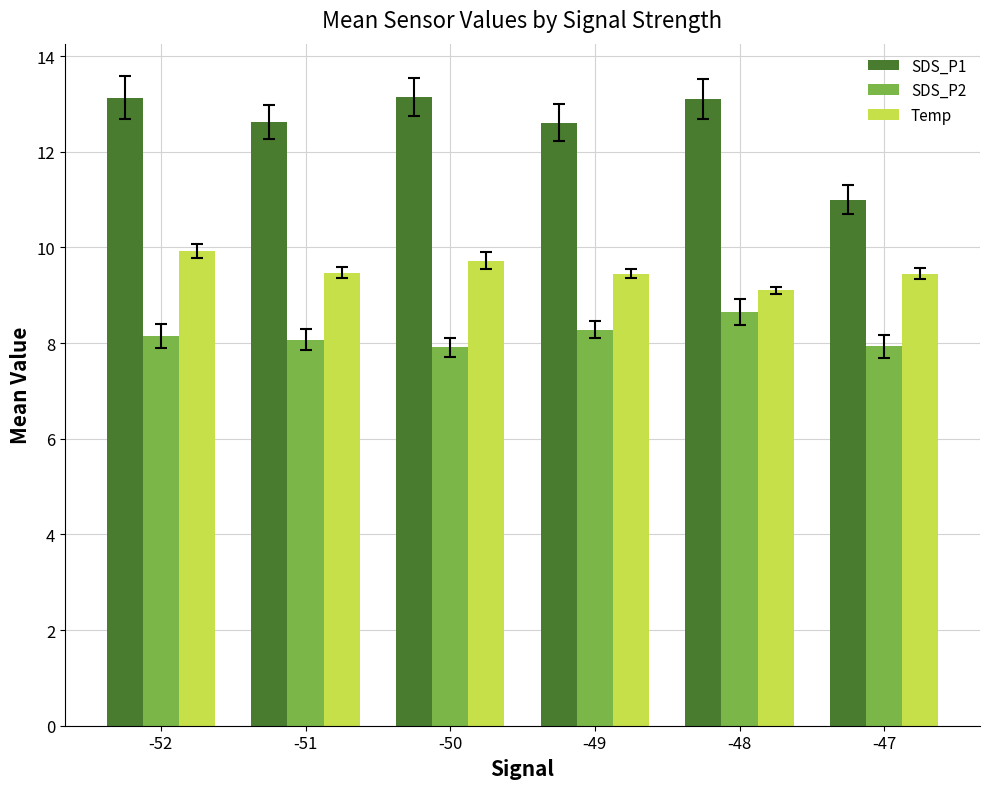

What is the difference between the highest and lowest values at -49?

4.3